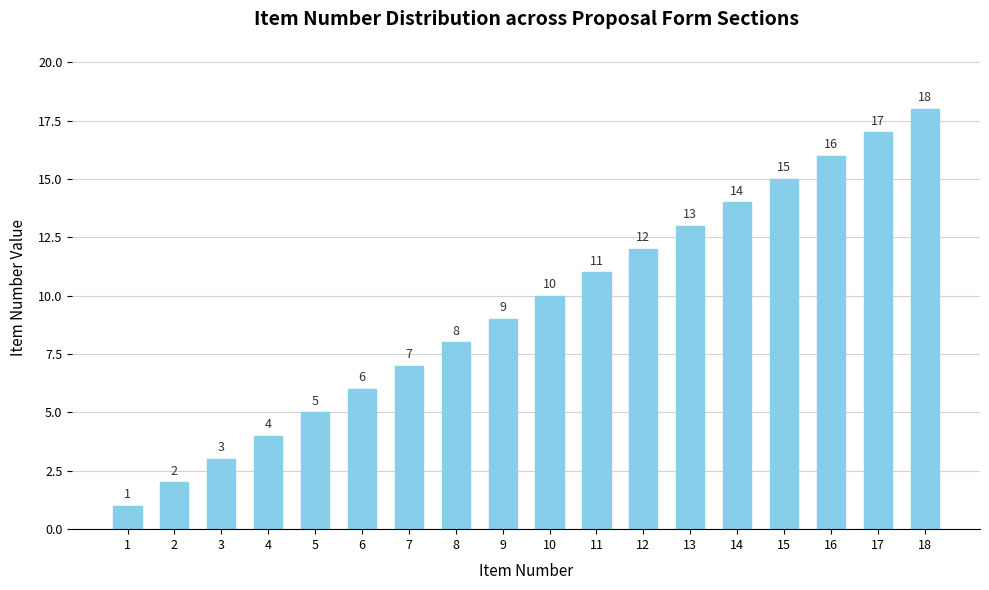

What is the difference between the values at 4 and 9?

5